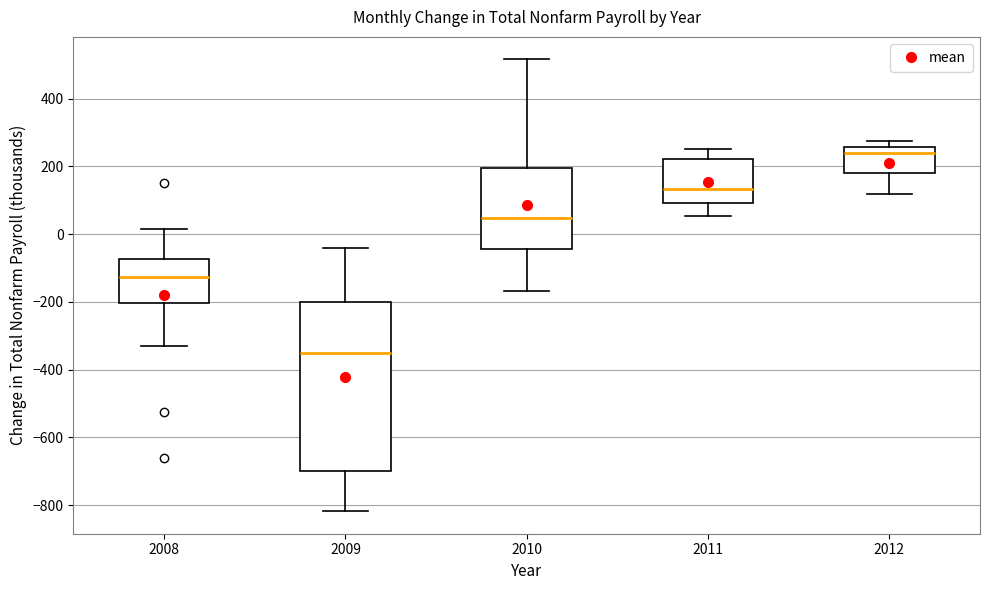

Reading left to right, read every box against the y-axis: the position of its median line, the range the box covers, and the ends of its whiskers. The values are not printed on the chart, so give them approximately, as read against the axis.

2008: median -120, box -200 to -80, whiskers -340 to 20
2009: median -340, box -700 to -200, whiskers -820 to -40
2010: median 40, box -40 to 200, whiskers -160 to 520
2011: median 140, box 100 to 220, whiskers 60 to 260
2012: median 240, box 180 to 260, whiskers 120 to 280